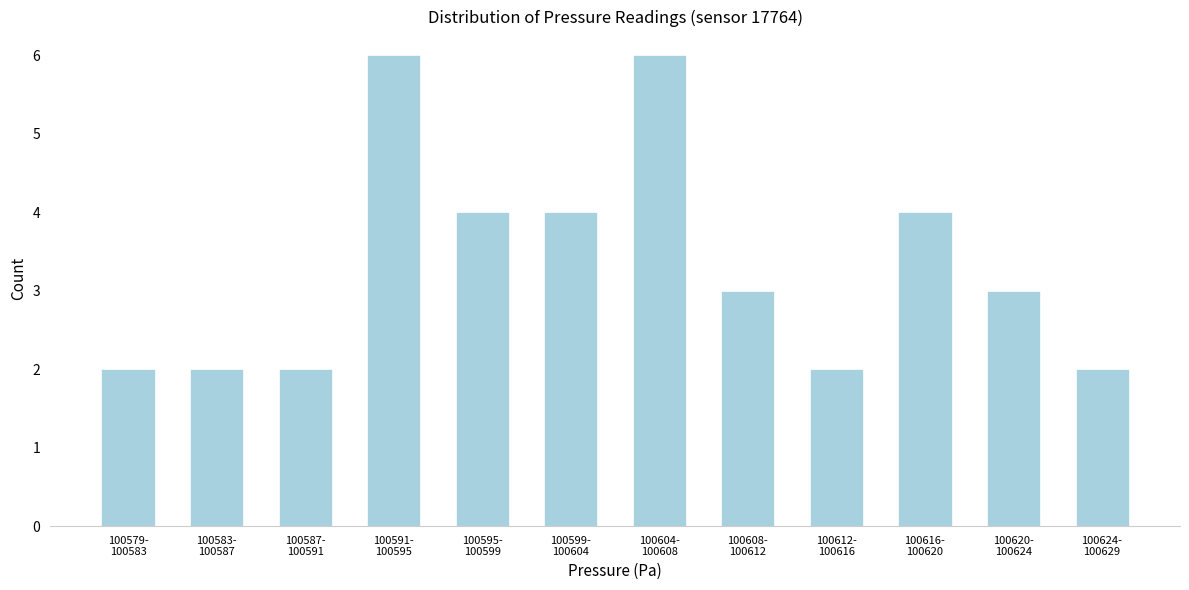

Reading left to right, extract all data points from this chart.

2	2	2	6	4	4	6	3	2	4	3	2